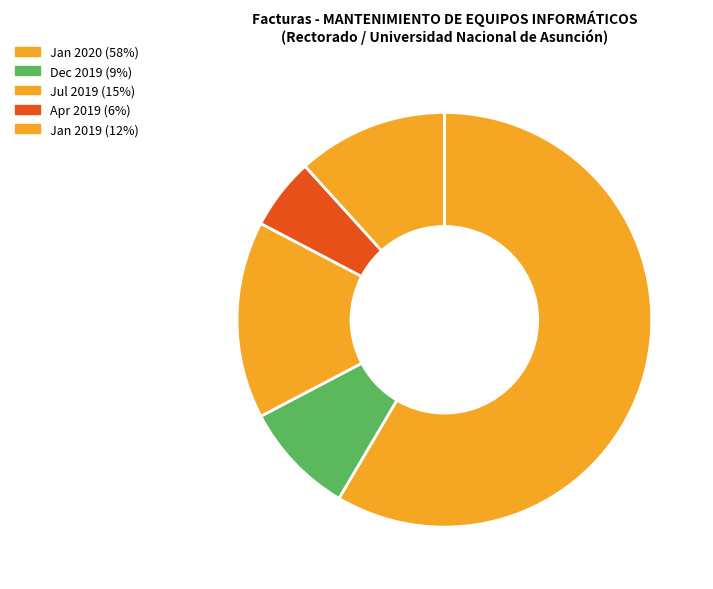

How many slices are in this pie chart?

5